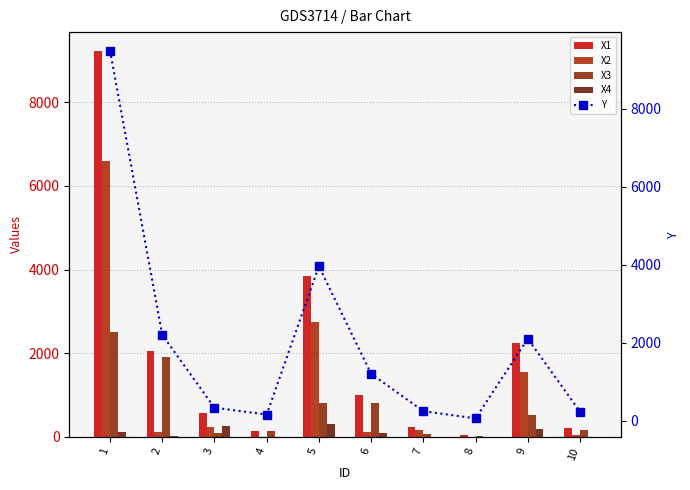

What is the sum of the X1 values at 5 and 3?

4424